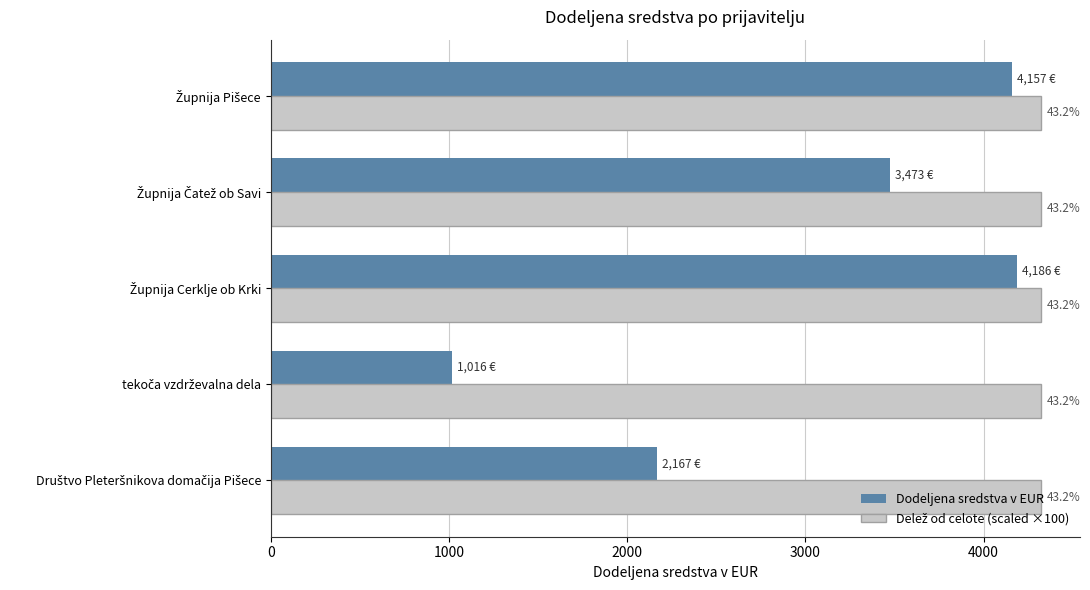

Are the bars horizontal?

Yes